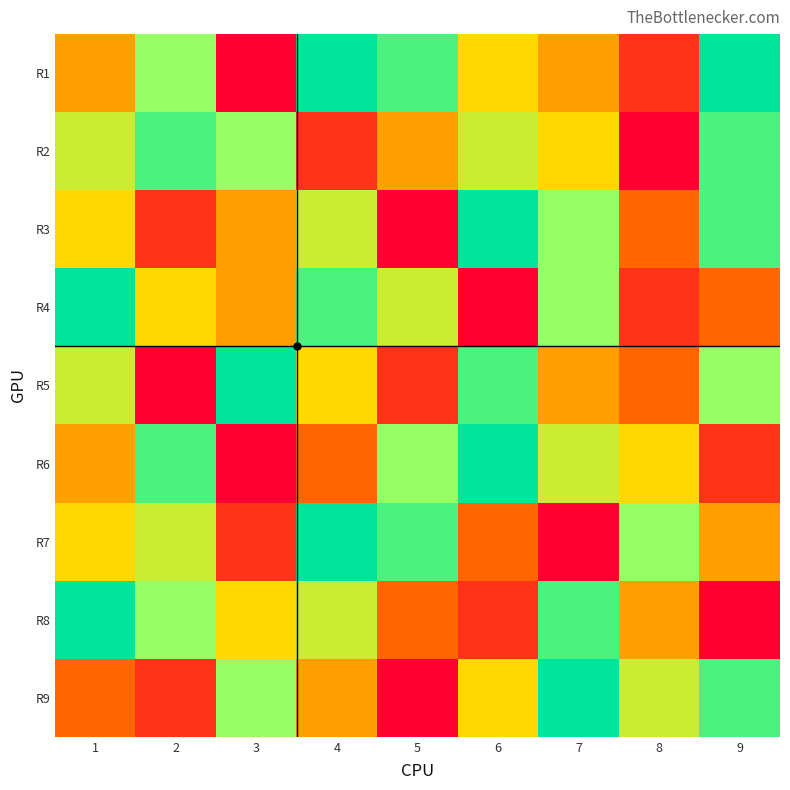

At how many categories does at least one series exceed 3?

9